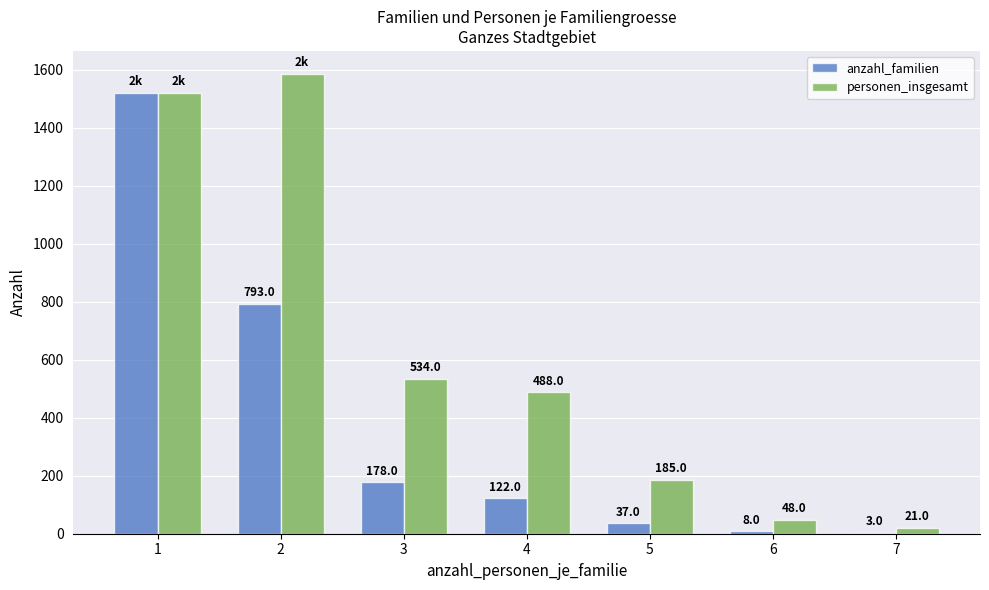

What is the sum of all anzahl_familien values?

2662